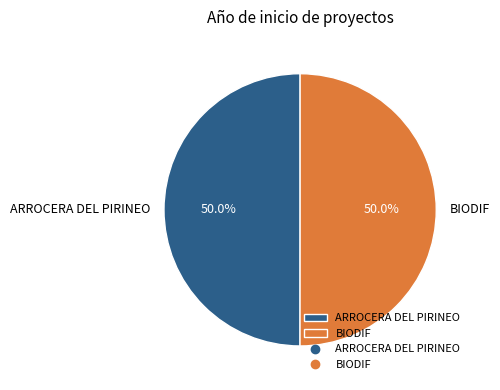

Is it true that BIODIF is 50% of the pie?

True